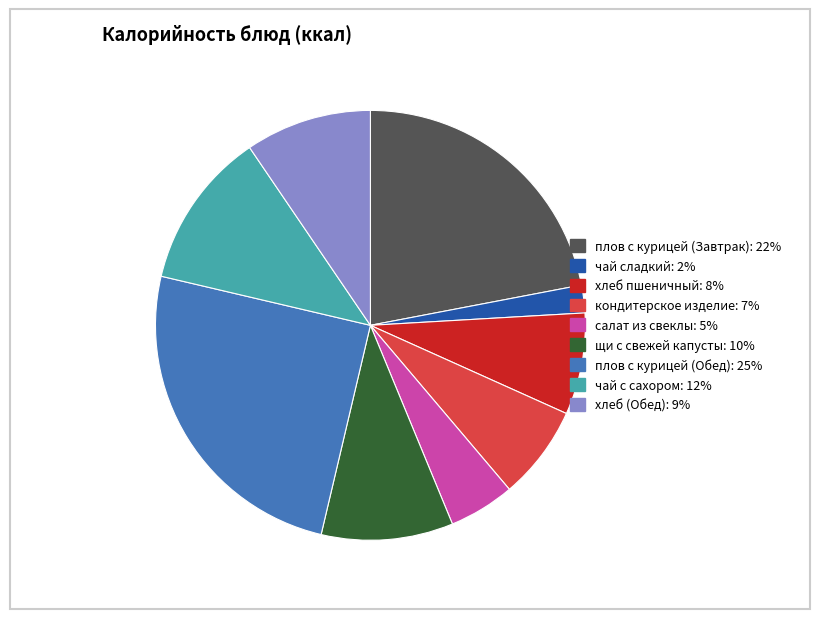

Combined, do салат из свеклы and щи с свежей капусты account for over 50%?

No